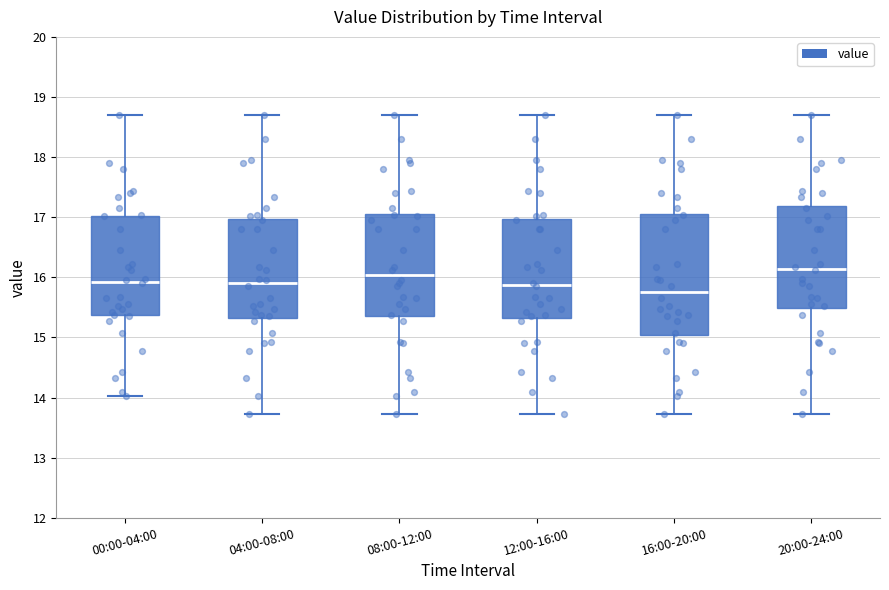

Reading left to right, read every box against the y-axis: the position of its median line, the range the box covers, and the ends of its whiskers. The values are not printed on the chart, so give them approximately, as read against the axis.

00:00-04:00: median 15.9, box 15.4 to 17.0, whiskers 14.0 to 18.7
04:00-08:00: median 15.9, box 15.3 to 17.0, whiskers 13.7 to 18.7
08:00-12:00: median 16.0, box 15.4 to 17.1, whiskers 13.7 to 18.7
12:00-16:00: median 15.9, box 15.3 to 17.0, whiskers 13.7 to 18.7
16:00-20:00: median 15.8, box 15.0 to 17.1, whiskers 13.7 to 18.7
20:00-24:00: median 16.1, box 15.5 to 17.2, whiskers 13.7 to 18.7